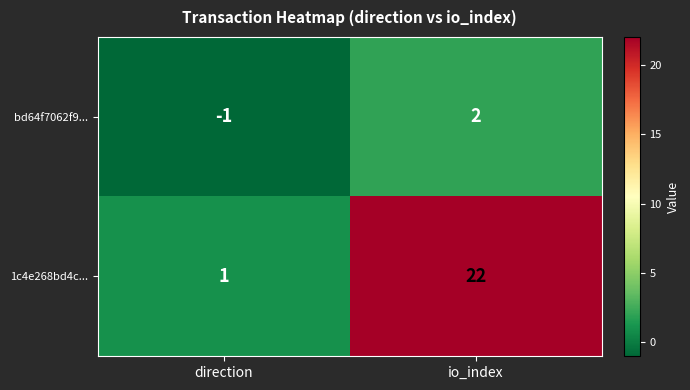

List the series in order of their peak value, lowest first.

bd64f7062f9..., 1c4e268bd4c...